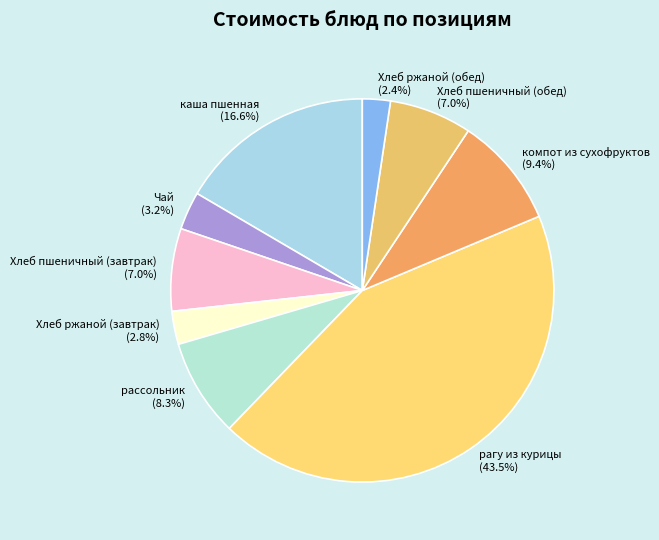

Is there any slice that represents more than half of the pie?

No